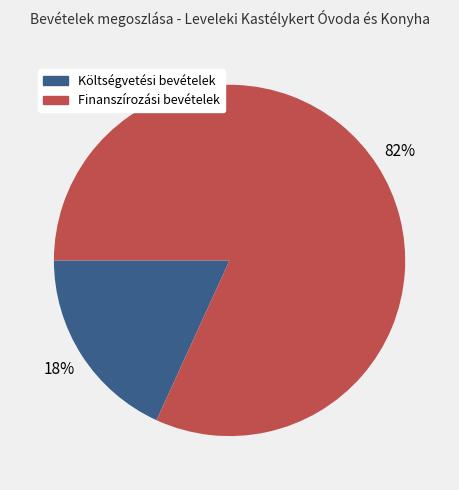

To the nearest percent, what percentage of the pie is Költségvetési bevételek?

18%